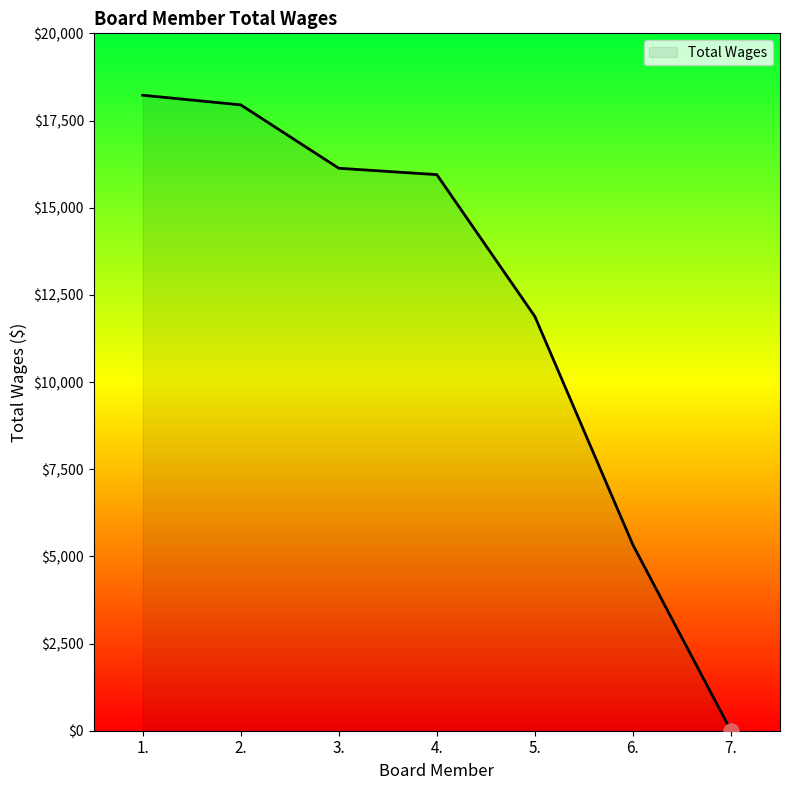

What is the change in value from 5. to 7.?

-11880